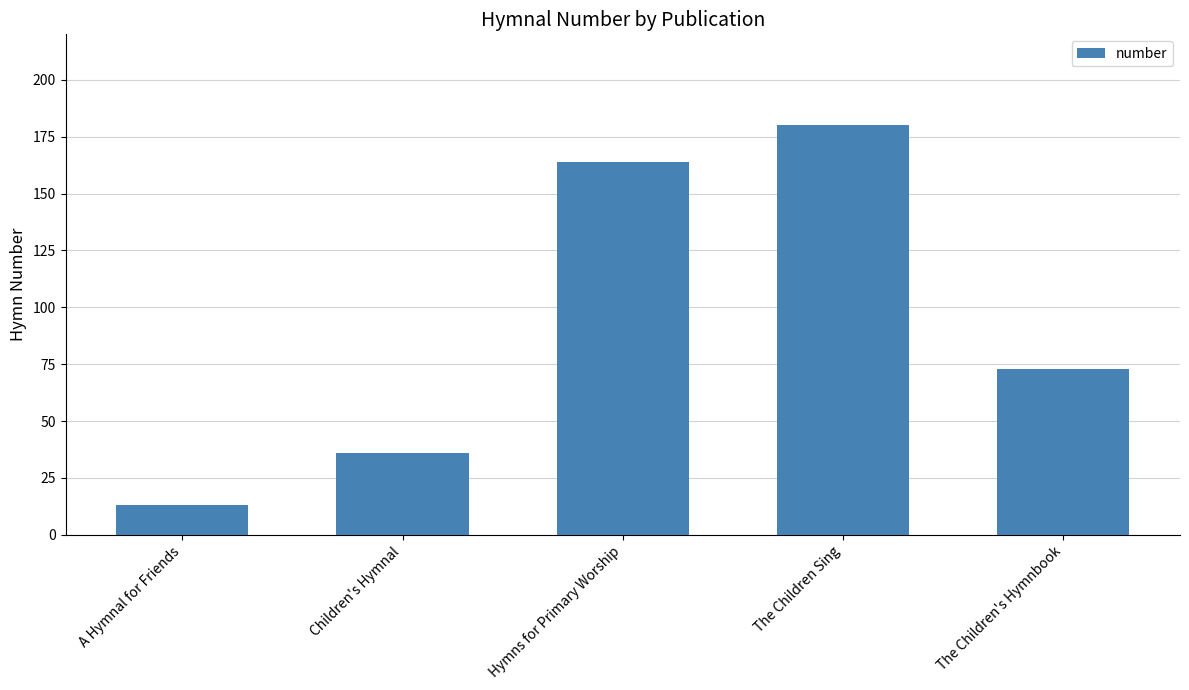

Reading right to left, transcribe all the data shown in this chart.

The Children's Hymnbook=73	The Children Sing=180	Hymns for Primary Worship=164	Children's Hymnal=36	A Hymnal for Friends=13